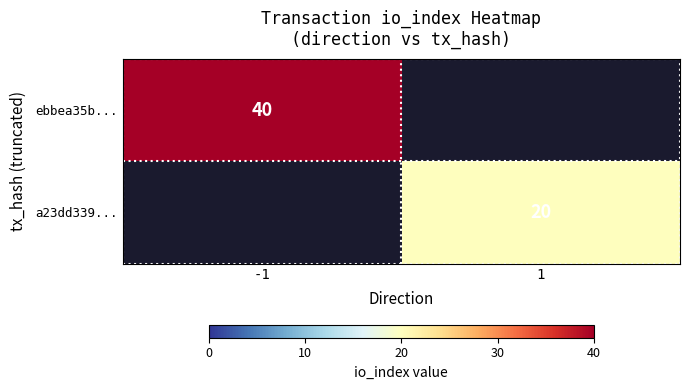

The ebbea35b... series shows 40 at -1. True or false?

True